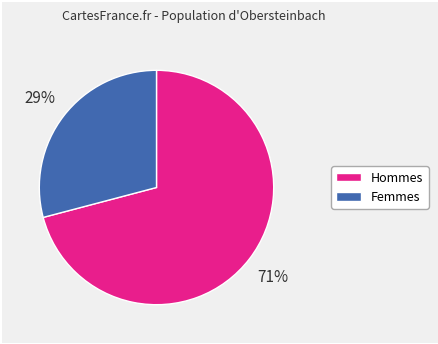

Is there any slice that represents more than half of the pie?

Yes